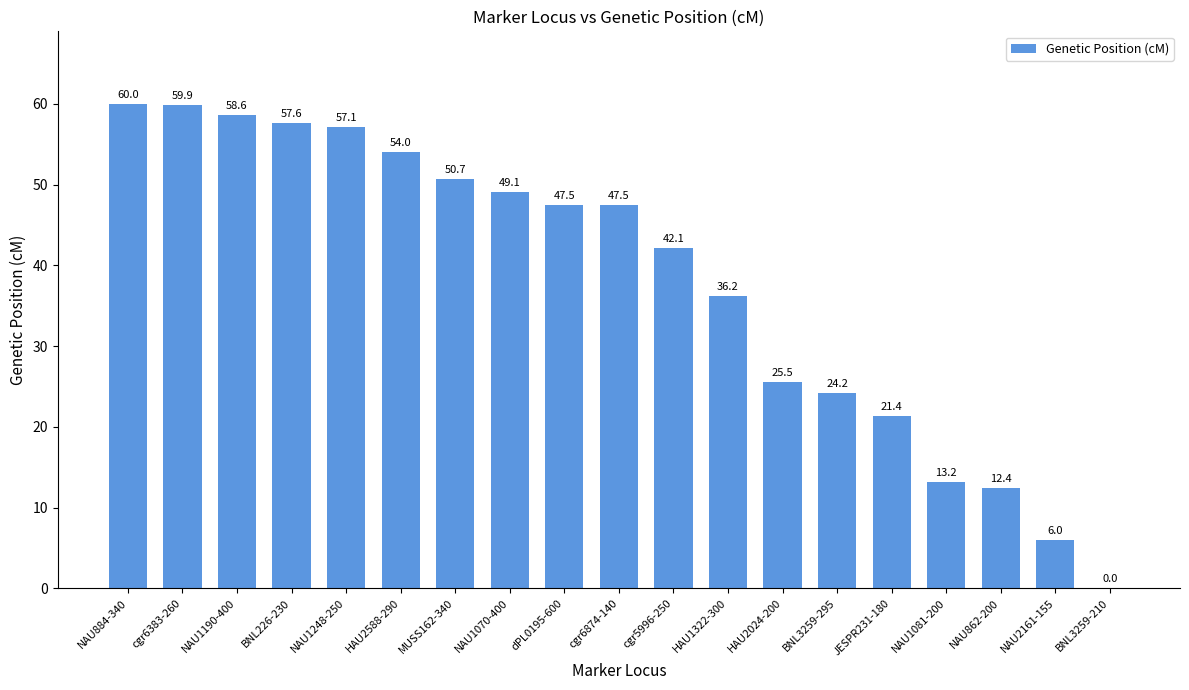

The value at cgr6874-140 is 75.5. True or false?

False